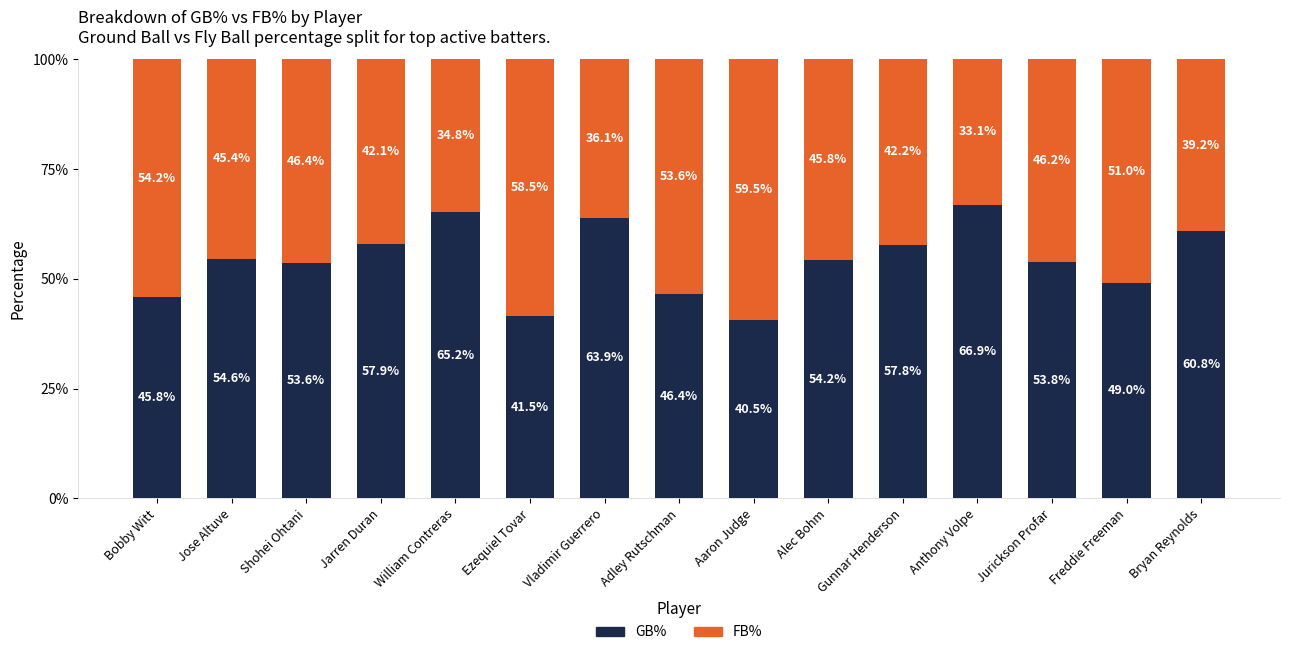

List the labels in order of GB% value, smallest first.

Aaron Judge, Ezequiel Tovar, Bobby Witt, Adley Rutschman, Freddie Freeman, Shohei Ohtani, Jurickson Profar, Alec Bohm, Jose Altuve, Gunnar Henderson, Jarren Duran, Bryan Reynolds, Vladimir Guerrero, William Contreras, Anthony Volpe